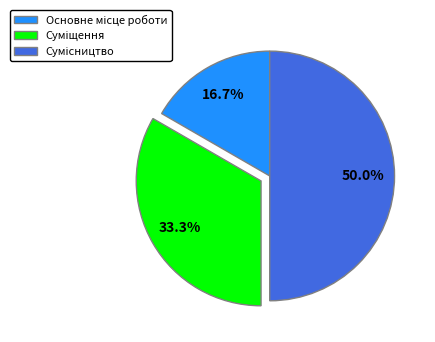

To the nearest percent, what is the difference between the Основне місце роботи and Сумісництво slice percentages?

33%